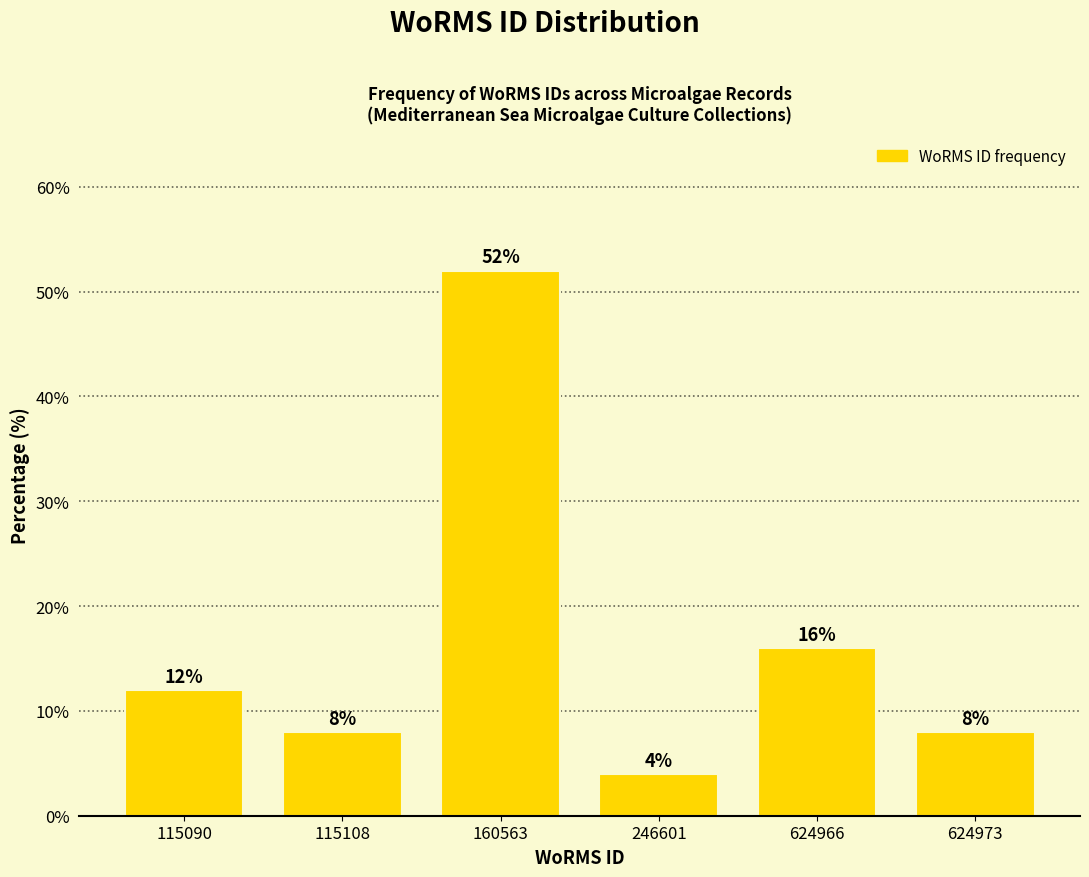

Reading left to right, list all the values displayed in this chart.

115090=12	115108=8	160563=52	246601=4	624966=16	624973=8